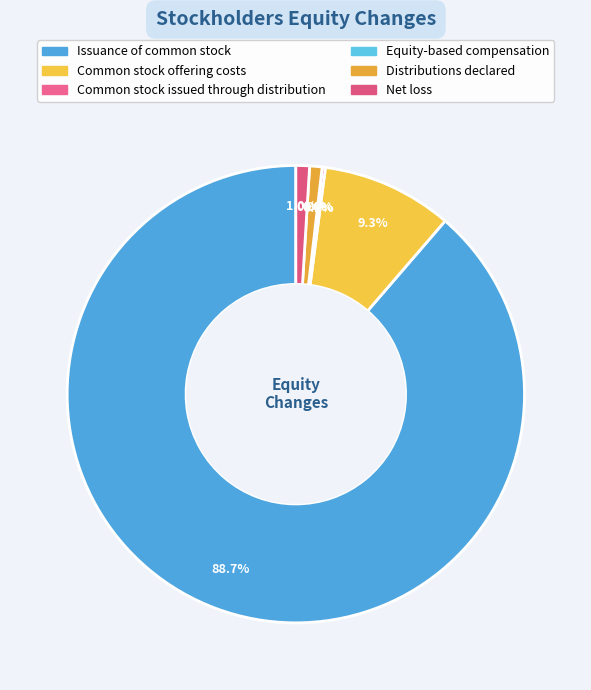

How many slices are in this pie chart?

6